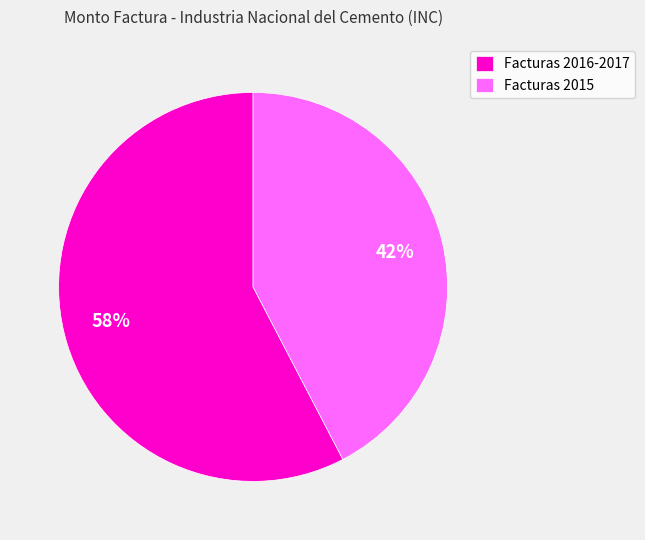

Which slice is the largest?

Facturas 2016-2017